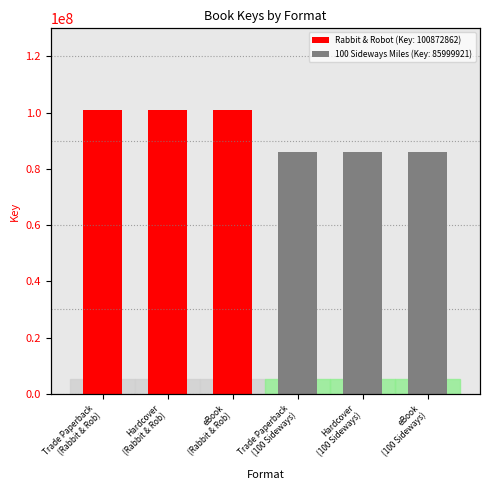

How many data points does each series have?

6